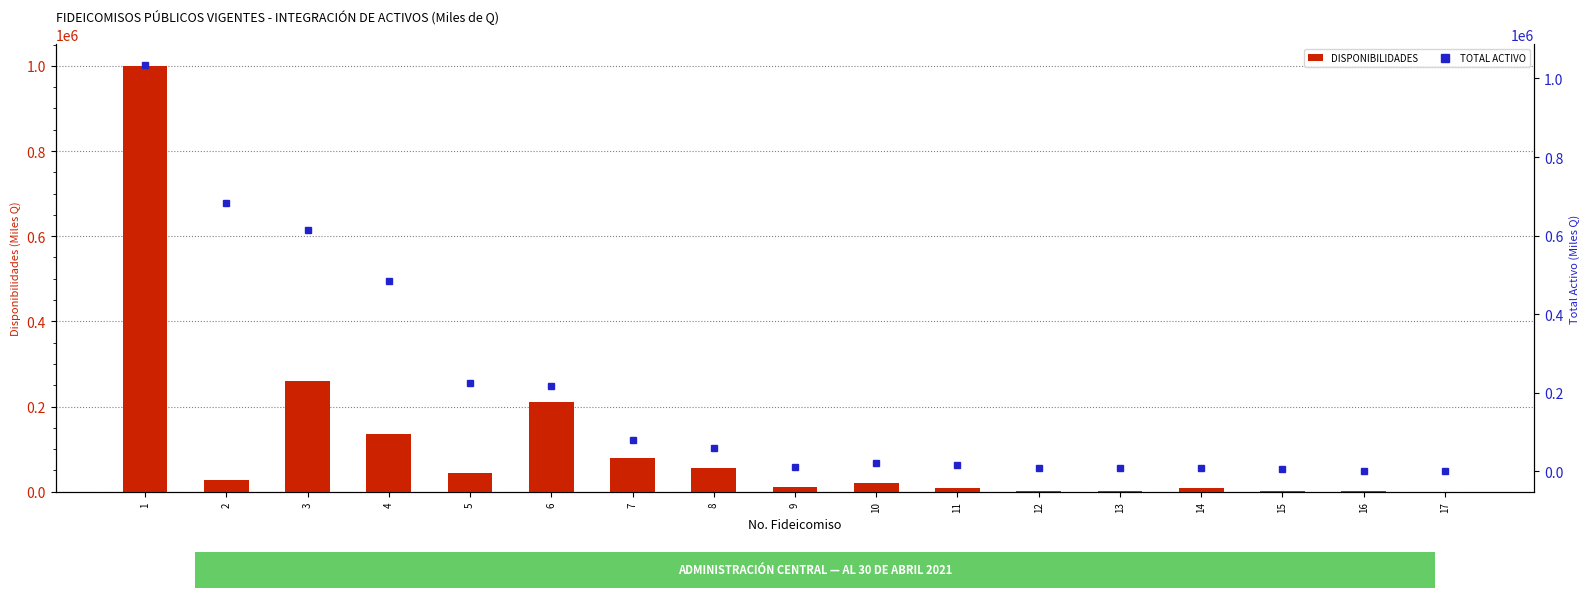

How many groups of bars are there?

17